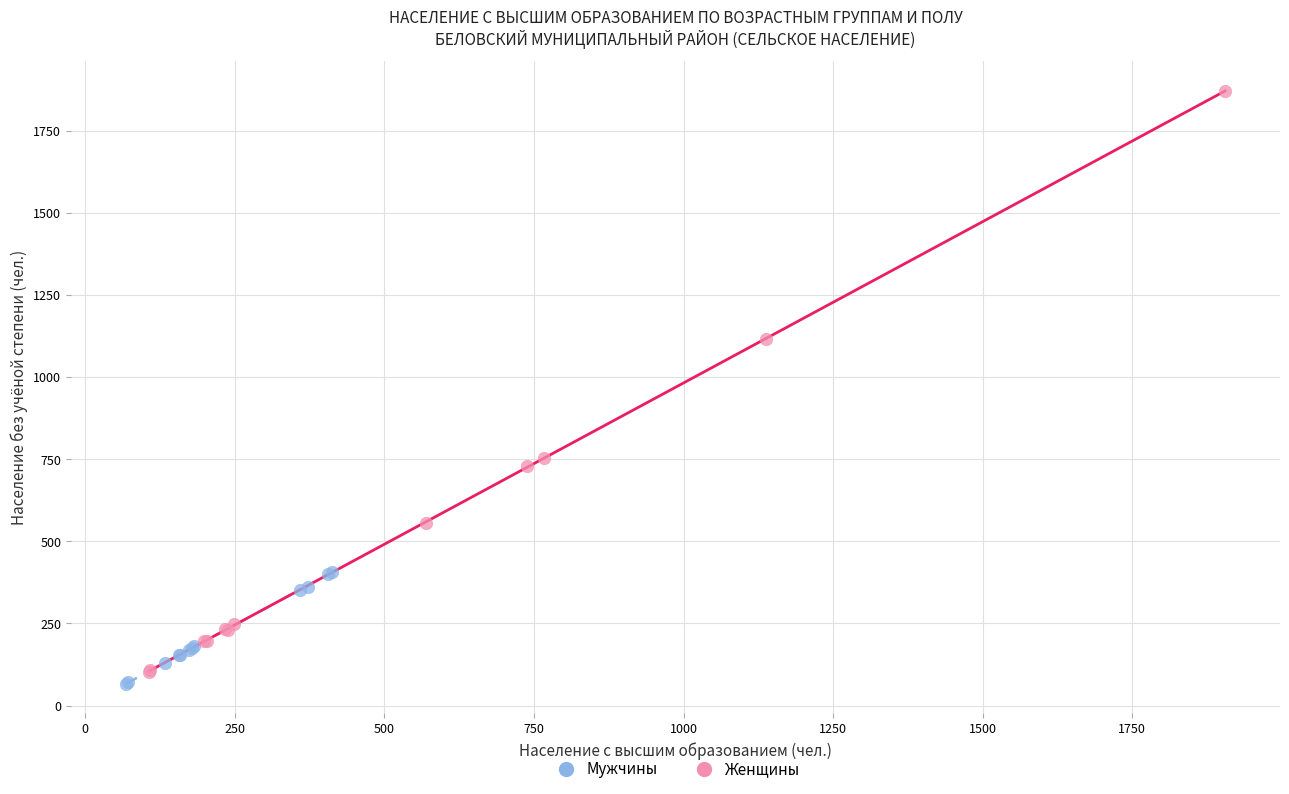

Which series reaches the maximum Y coordinate?

Женщины